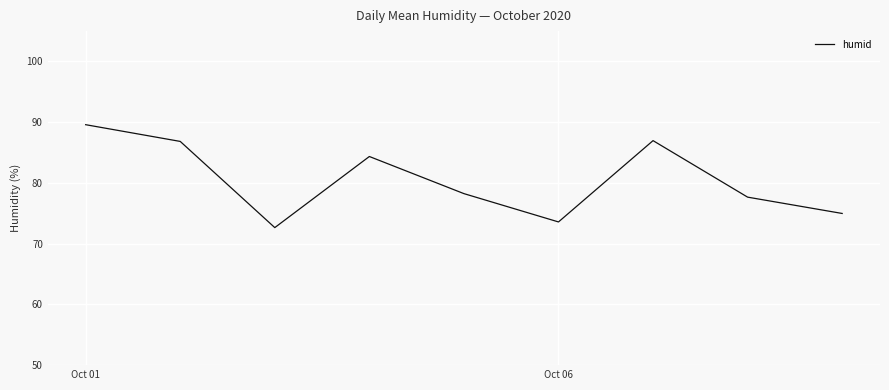

What is the minimum value shown in the chart?

72.6